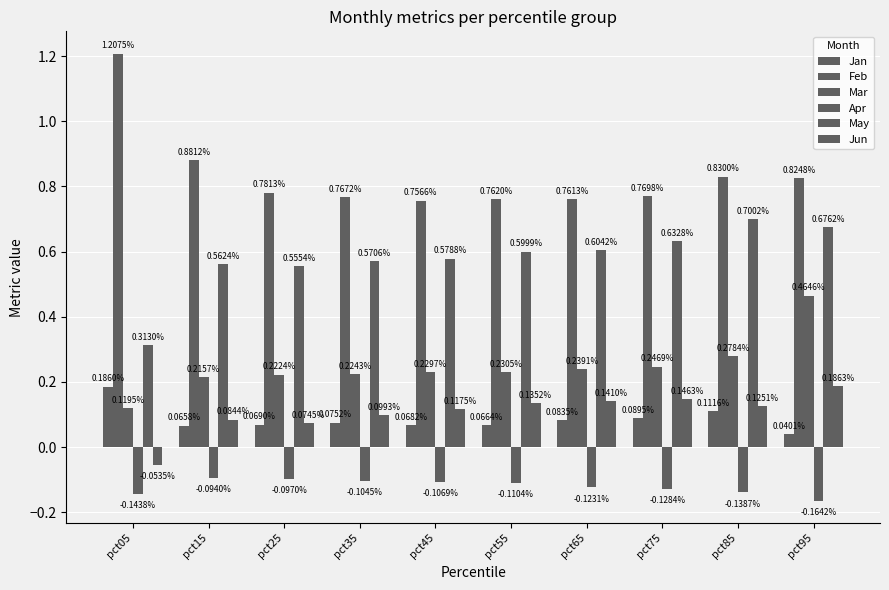

Which series has the largest total across all categories?

Feb